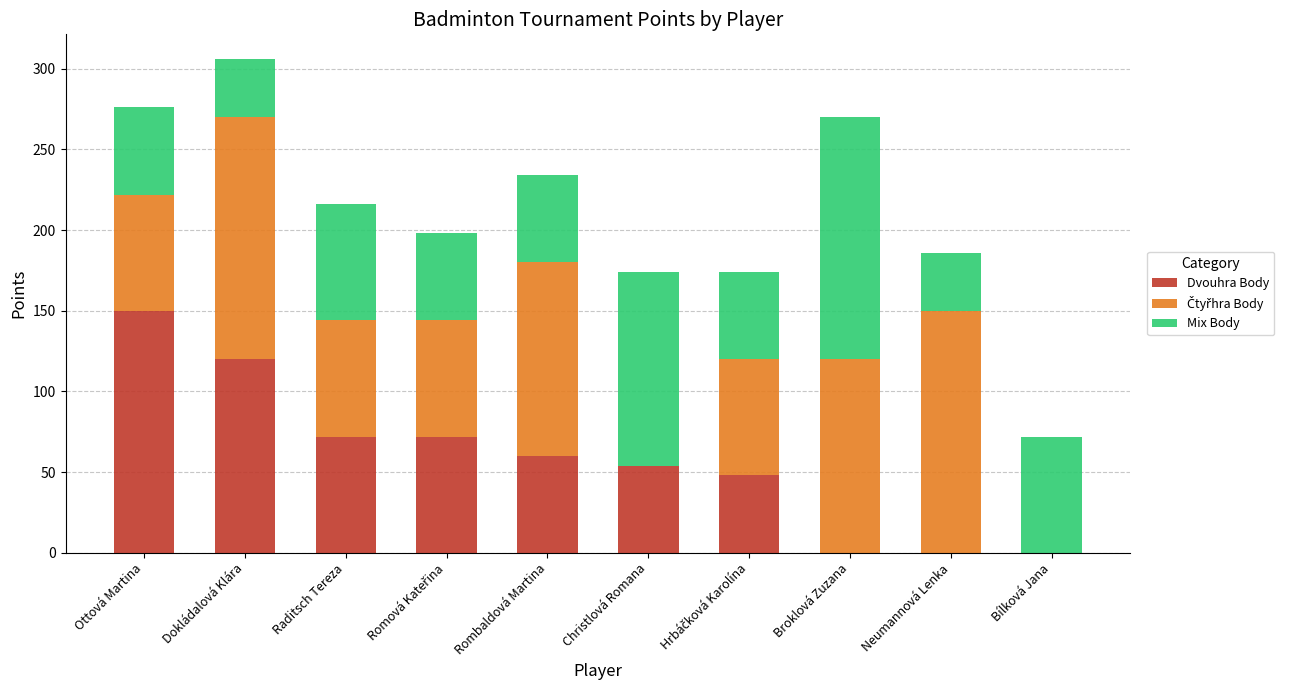

What is the total value across all series at Bílková Jana?

72